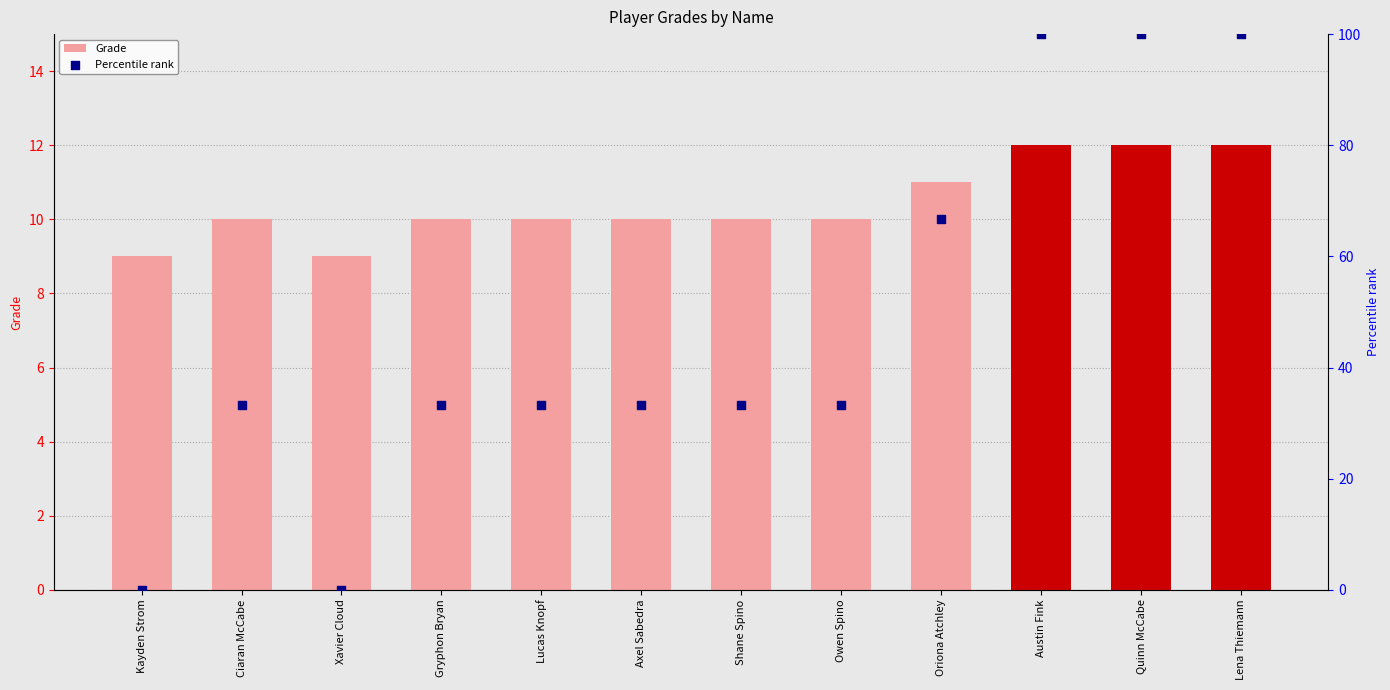

What is the total value across all series at Lucas Knopf?

43.3